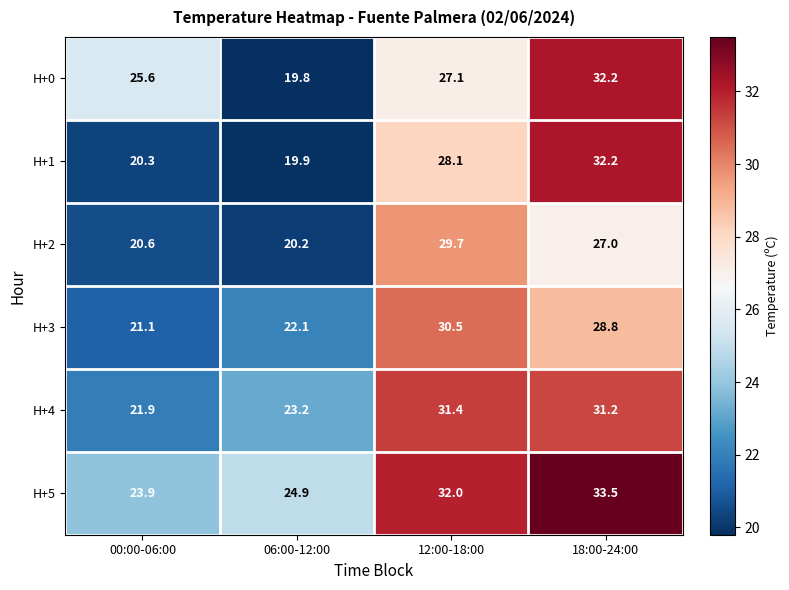

Which series has the largest total across all categories?

H+5